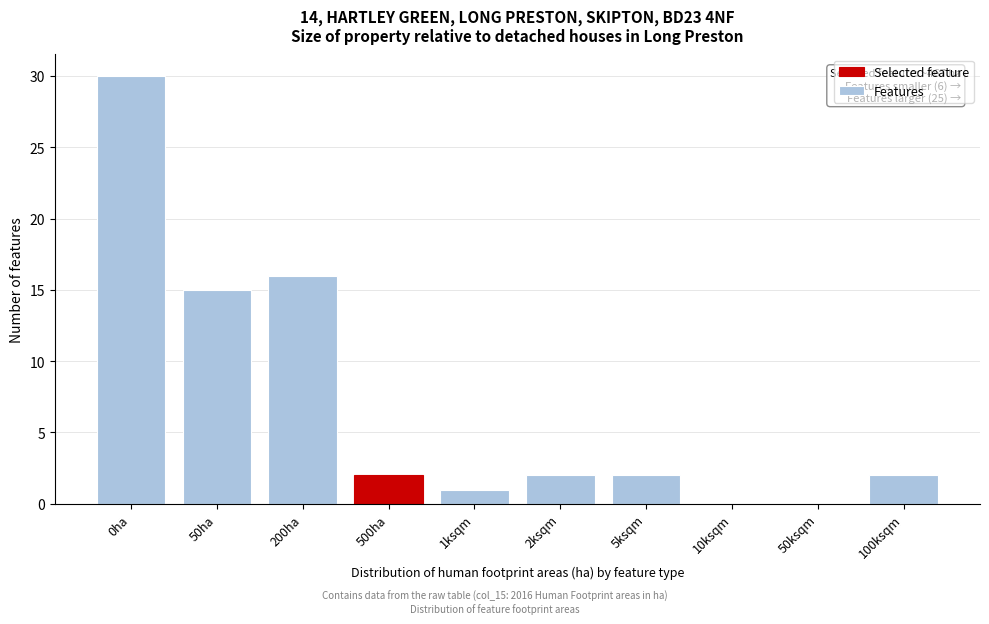

Reading right to left, transcribe all the data shown in this chart.

100ksqm=2	50ksqm=0	10ksqm=0	5ksqm=2	2ksqm=2	1ksqm=1	500ha=2	200ha=16	50ha=15	0ha=30